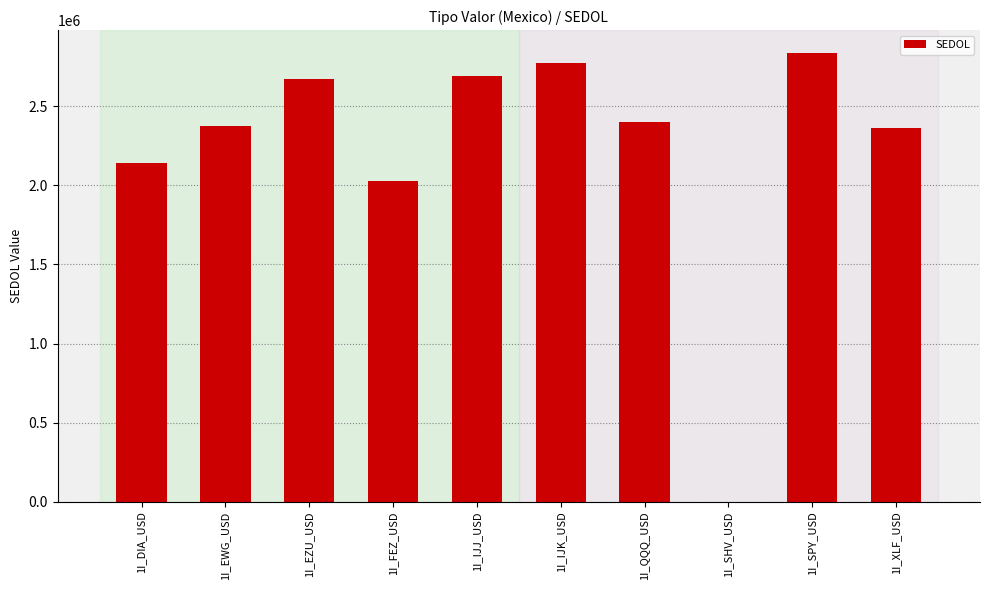

At which label does the data first exceed 2402433?

1I_EZU_USD